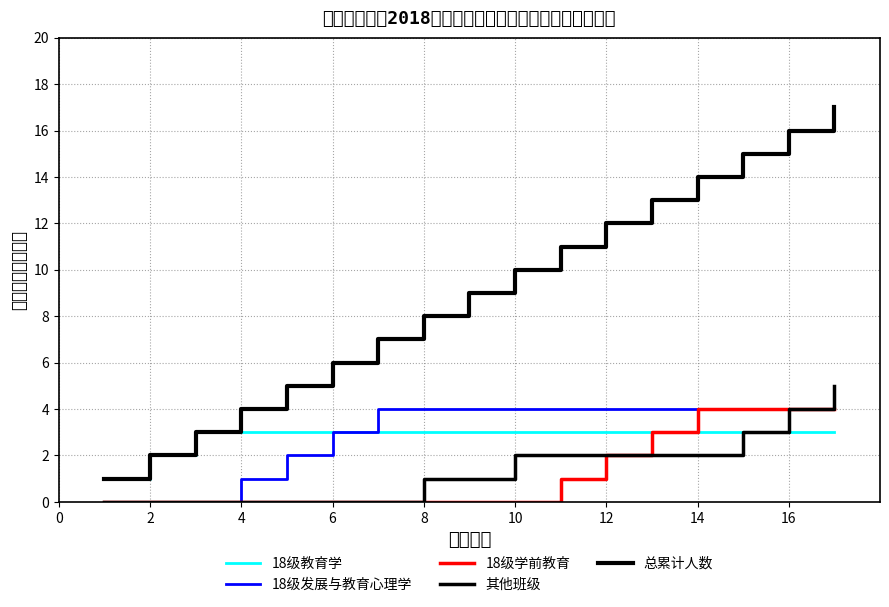

At which label does 18级教育学 reach its peak?

4